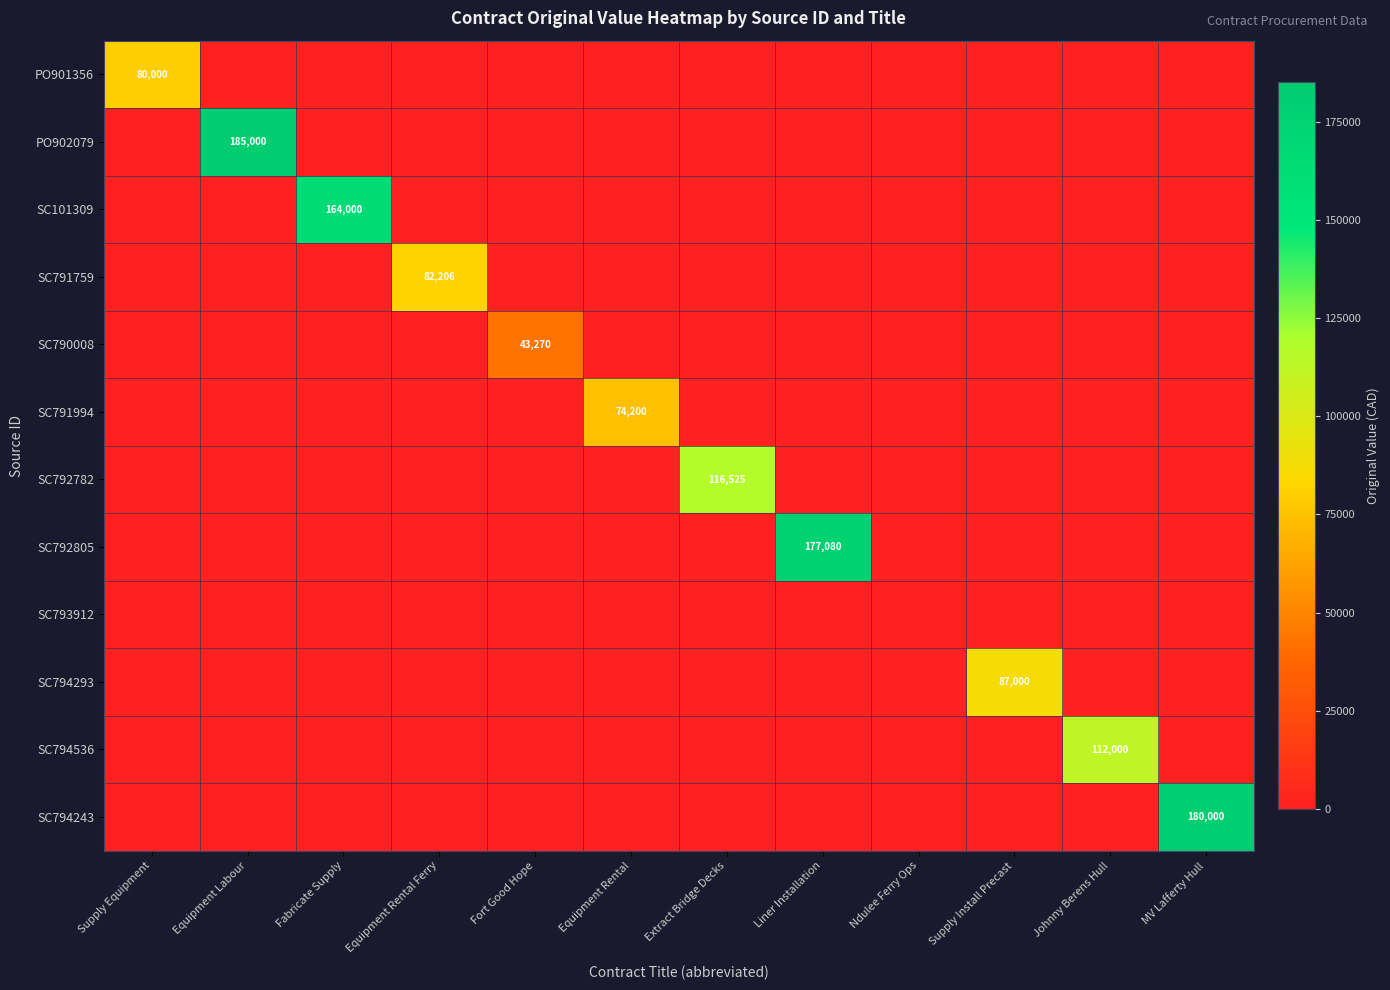

Is it true that SC794293 equals 123243 at Supply Install Precast?

False